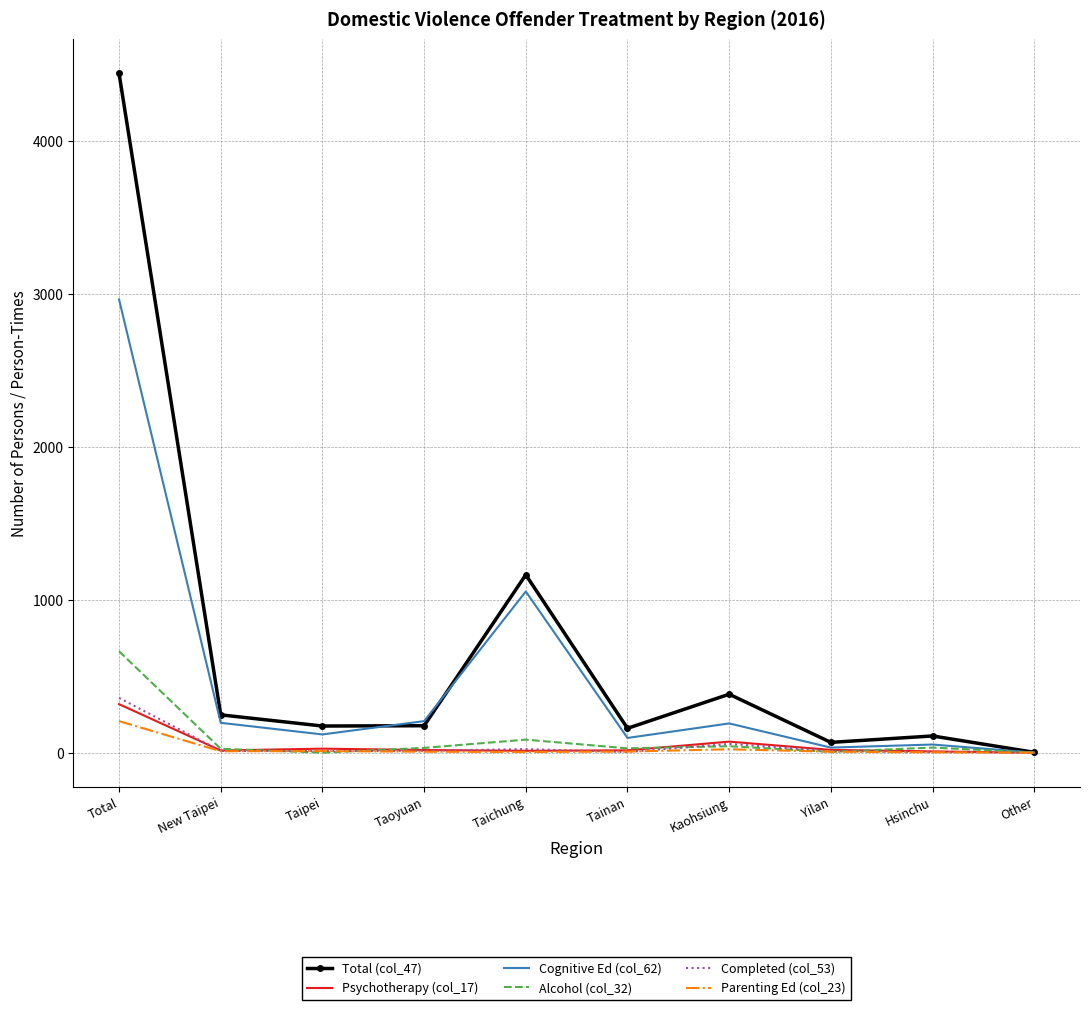

What is the greatest value displayed?

4442